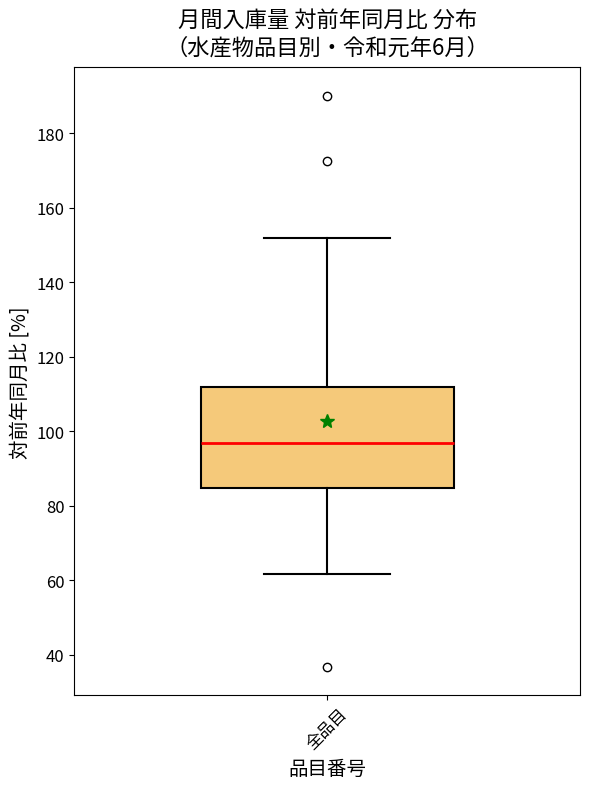

Transcribe this box plot: give where the median line is, the range the box spans, and where the two whiskers end, as read against the y-axis. The values are not printed on the chart, so give them approximately, as read against the axis.

median 96, box 84 to 112, whiskers 62 to 152